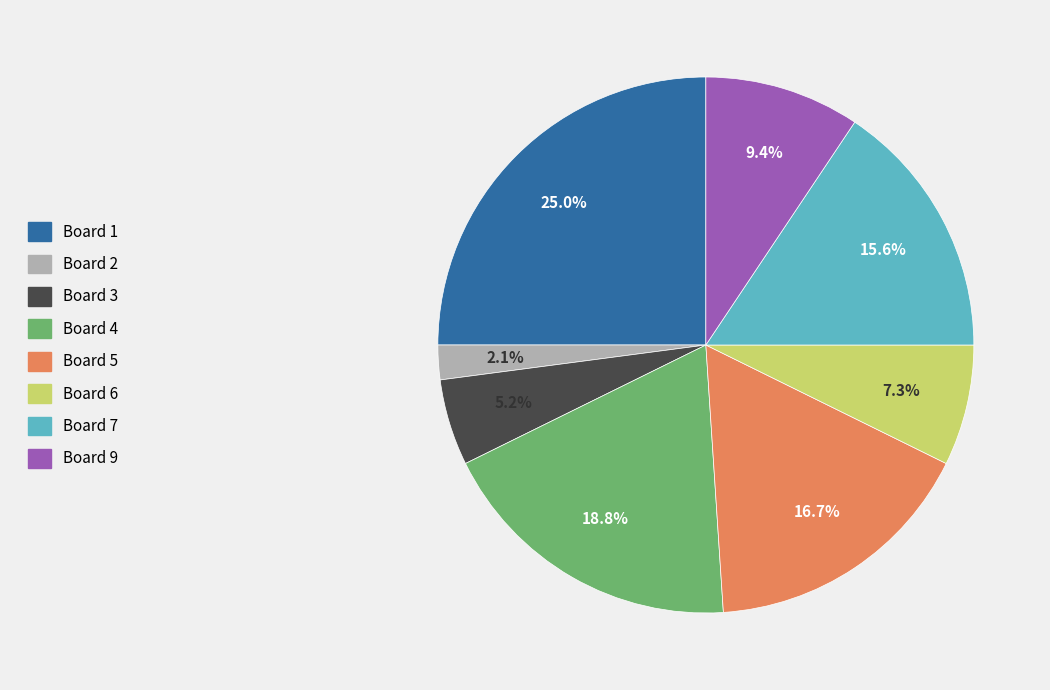

What is the ratio of the value at Board 4 to the value at Board 6?

2.6